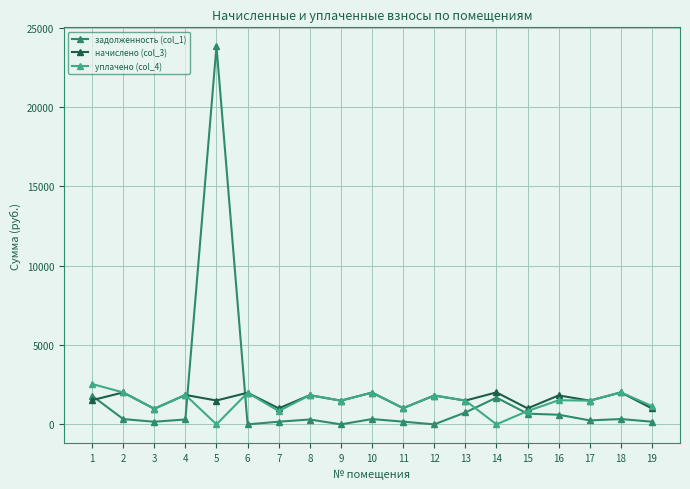

How many data points in уплачено (col_4) are above 1500?

10